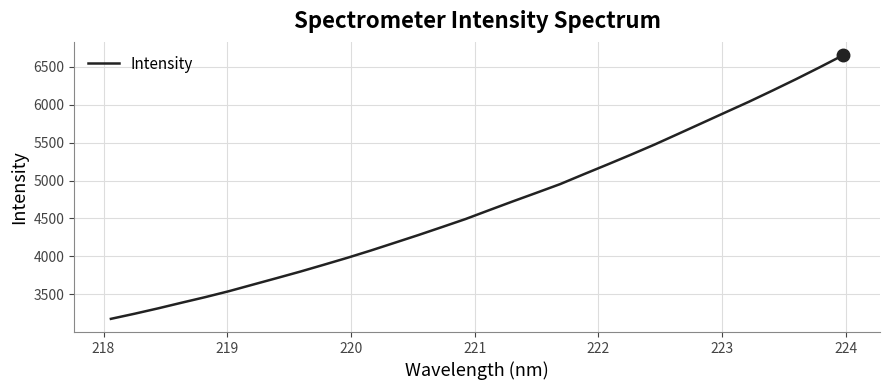

How many categories are shown in the chart?

32